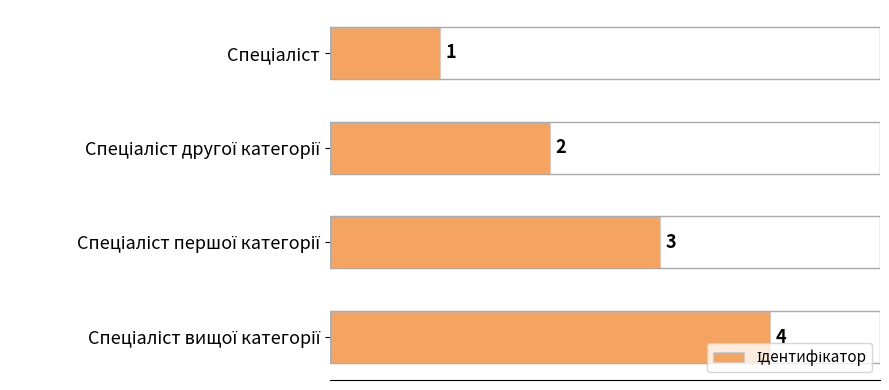

How many values are between 2 and 4?

3